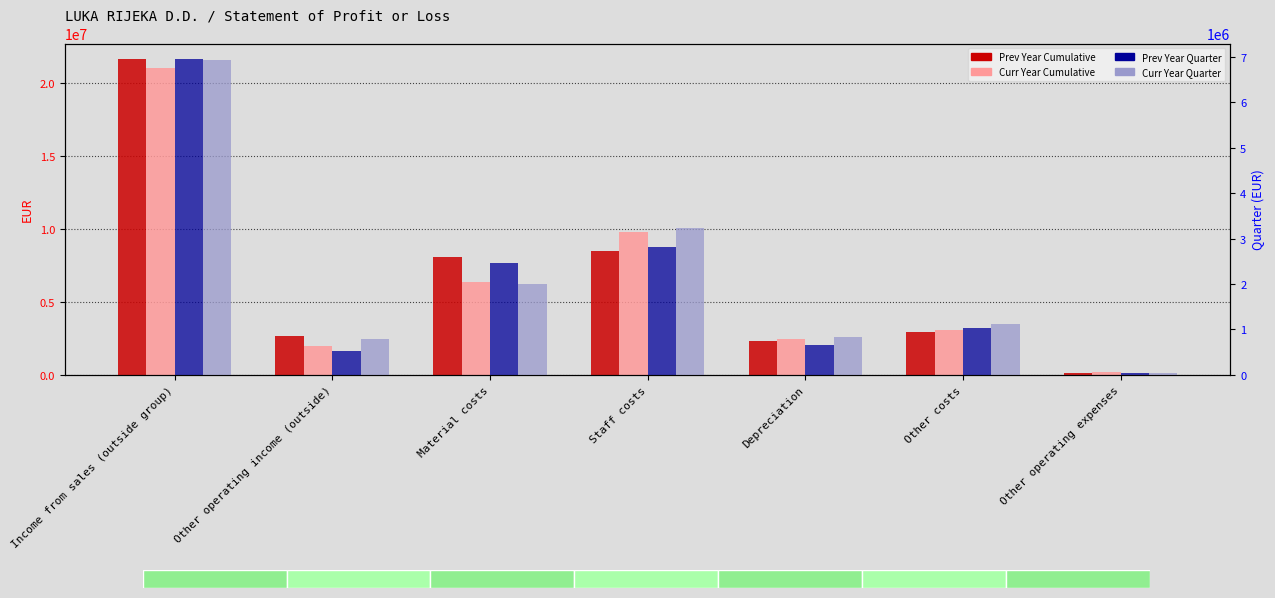

How many values in the Prev Year Cumulative series are below 2908396?

3